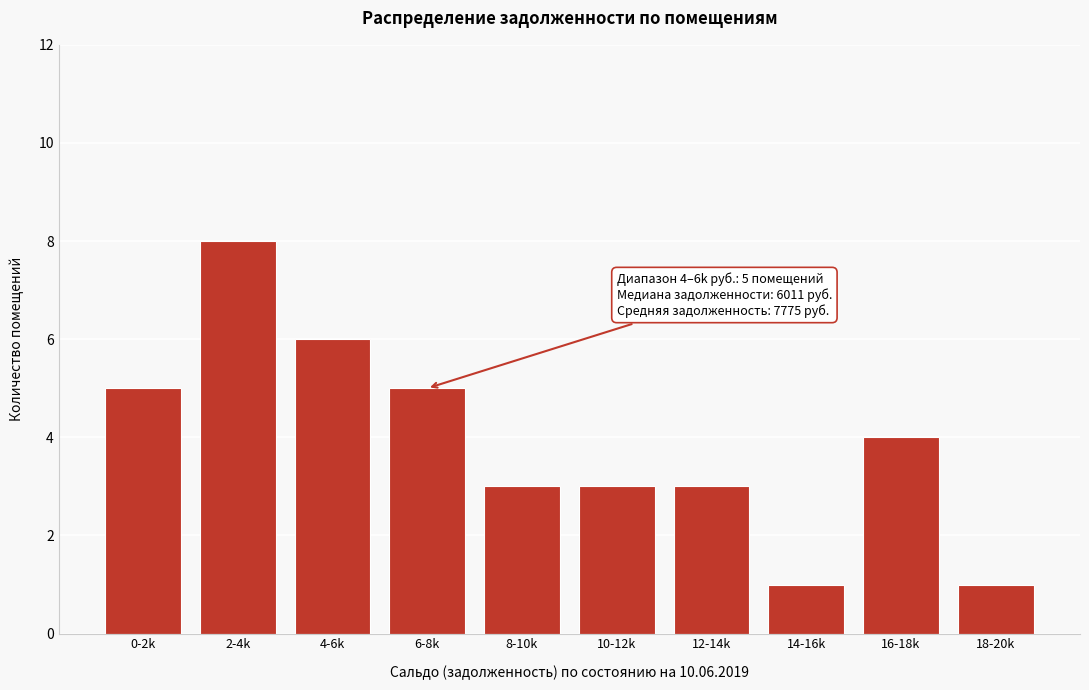

Reading right to left, what are all the values shown in this chart?

1	4	1	3	3	3	5	6	8	5